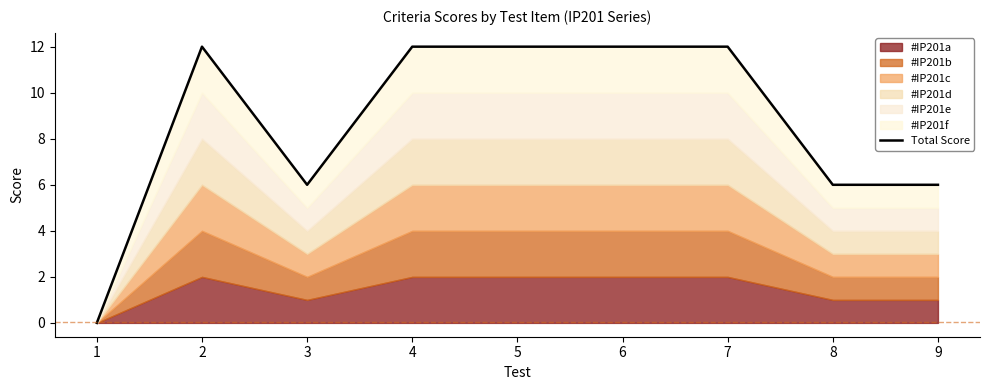

What is the ratio of the value at 2 to the value at 4?

1.0